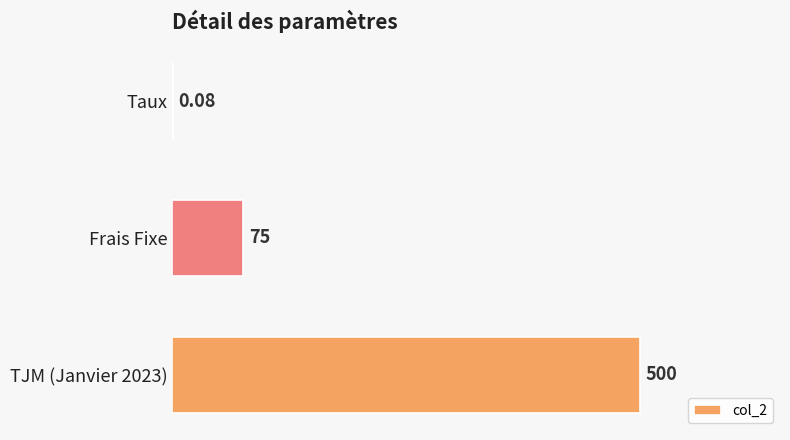

Where is the data nearest to the value 250?

Frais Fixe